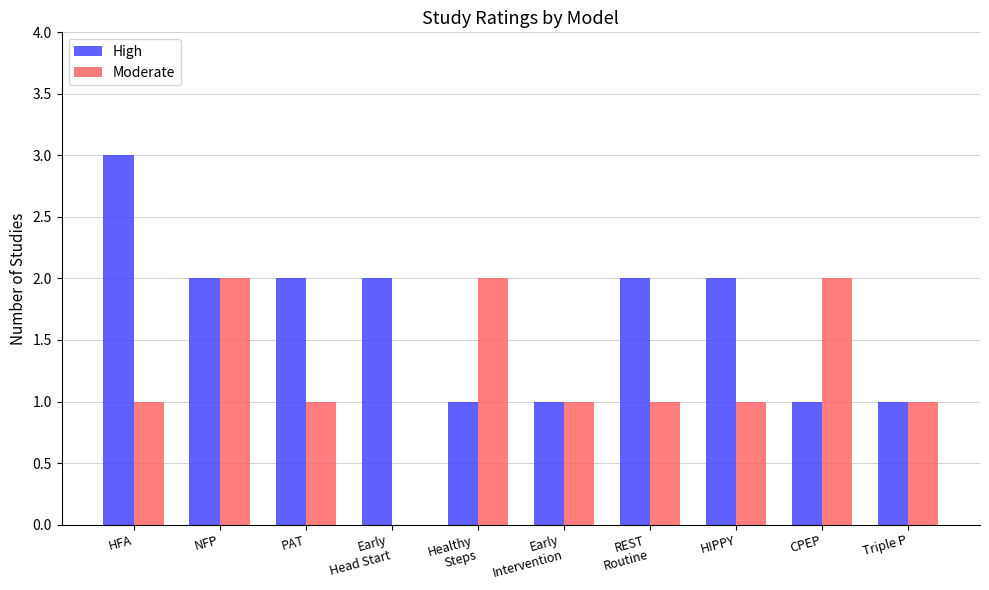

What is the sum of the Moderate values at HIPPY and Early
Intervention?

2